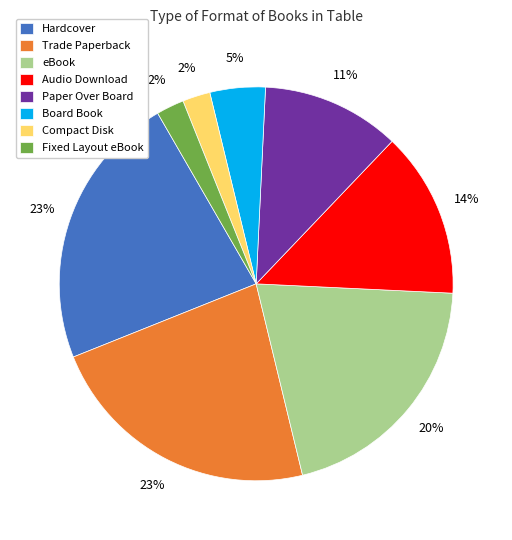

Count the number of slices in the pie.

8